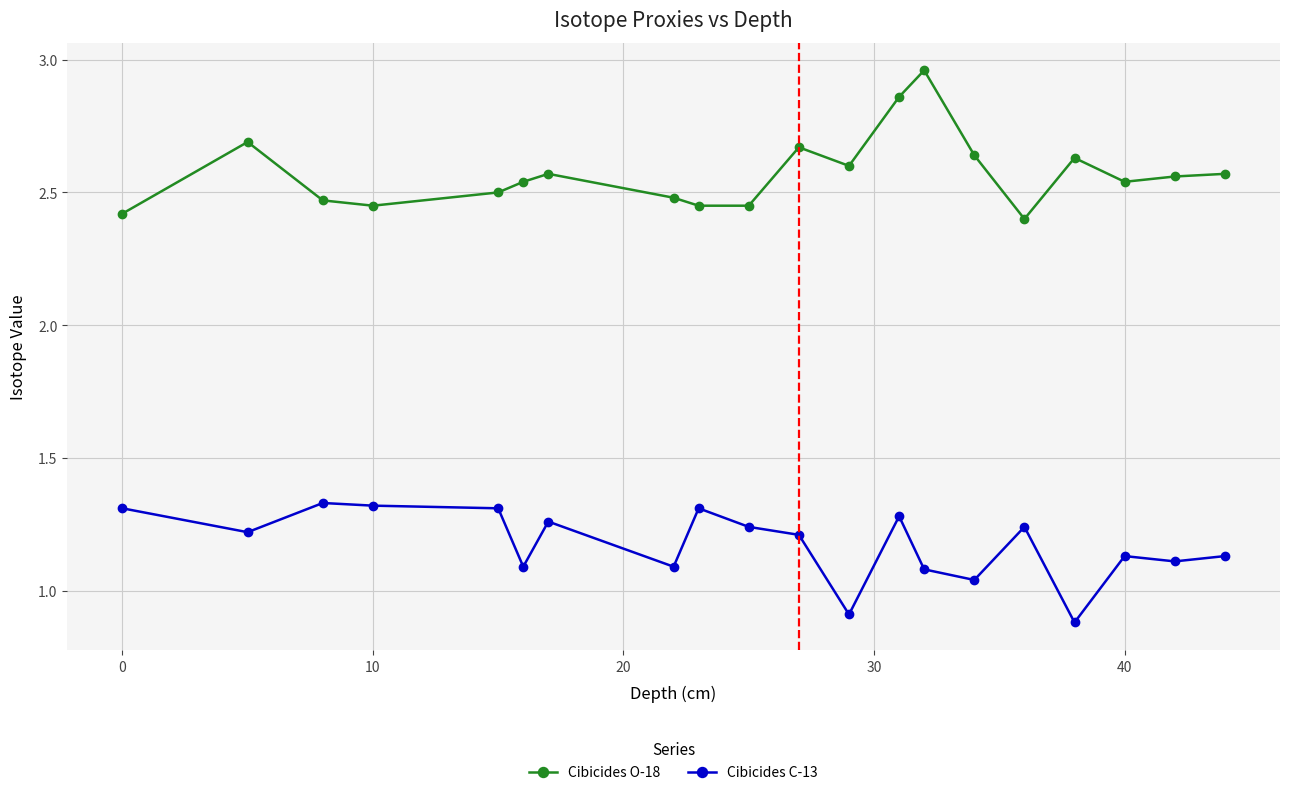

True or false: Cibicides C-13 and Cibicides O-18 intersect in this chart.

False